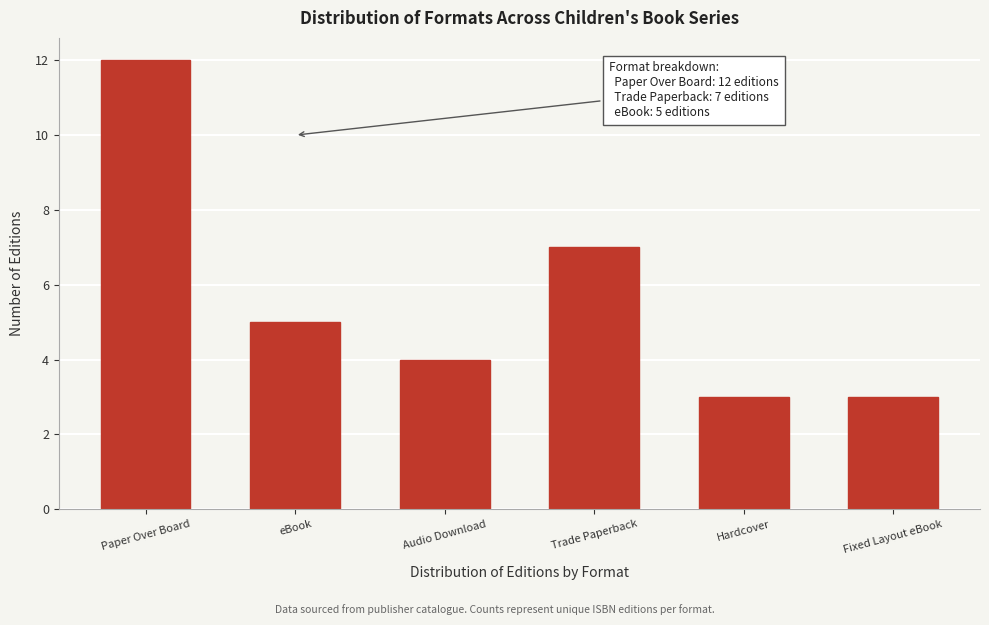

Reading left to right, what are all the values shown in this chart?

12	5	4	7	3	3